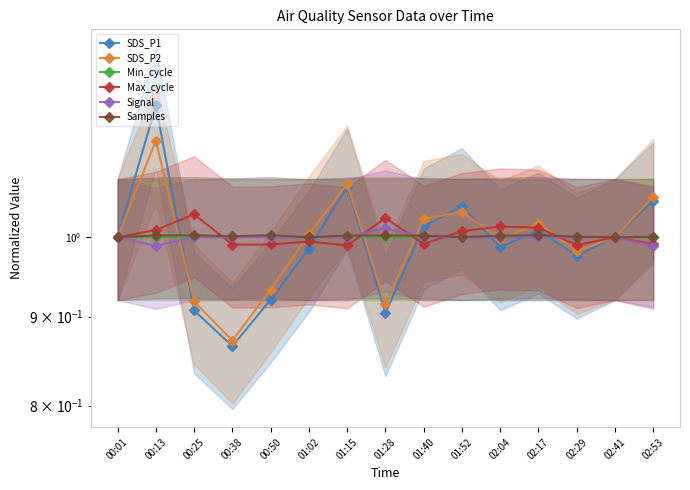

Rank the categories by Samples value from highest to lowest.

02:17, 00:50, 00:25, 01:28, 00:13, 01:15, 01:40, 02:04, 00:38, 02:29, 02:53, 01:52, 00:01, 02:41, 01:02